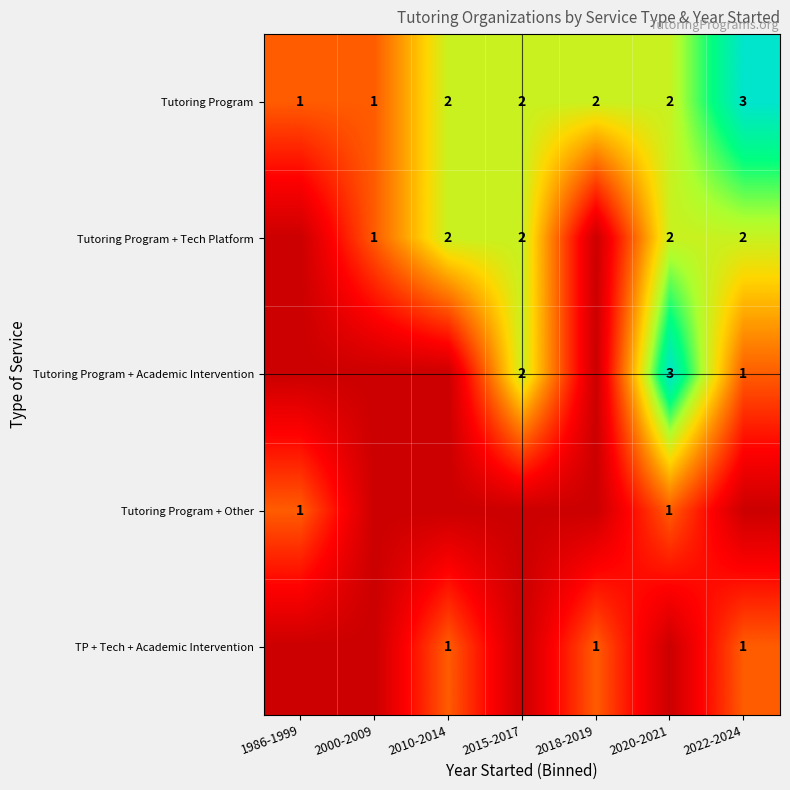

What is the sum of the Tutoring Program values at 2010-2014 and 1986-1999?

3